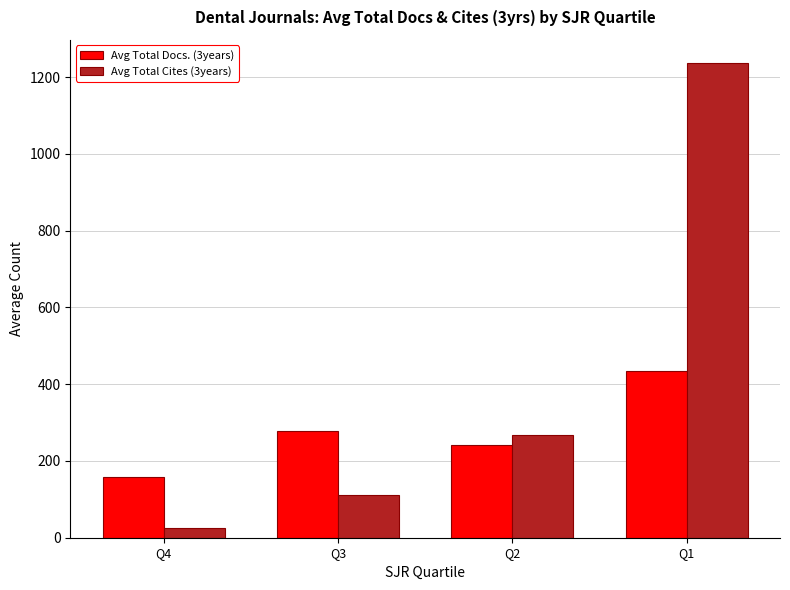

What is the total value across all series at Q2?

509.2